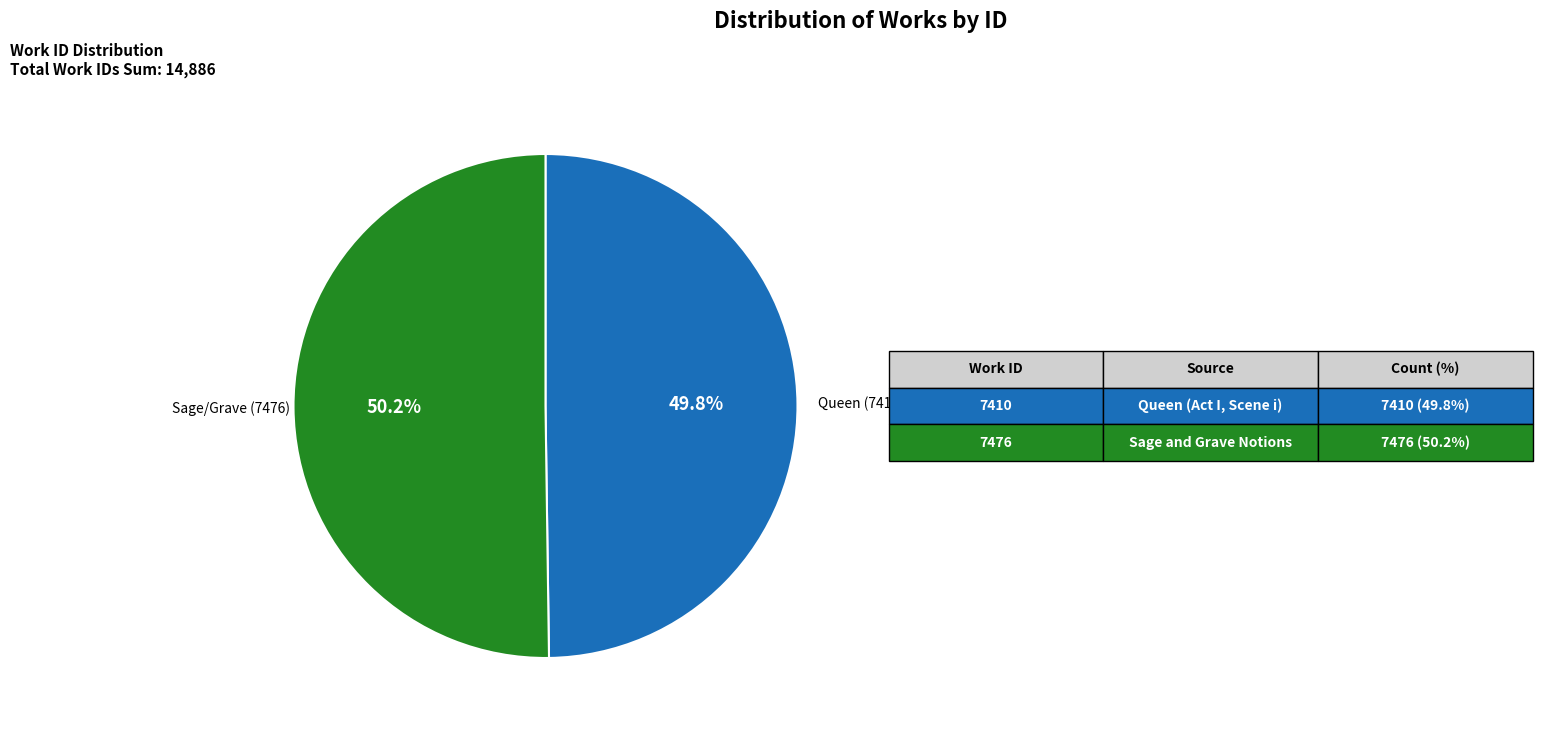

Count the number of slices in the pie.

2